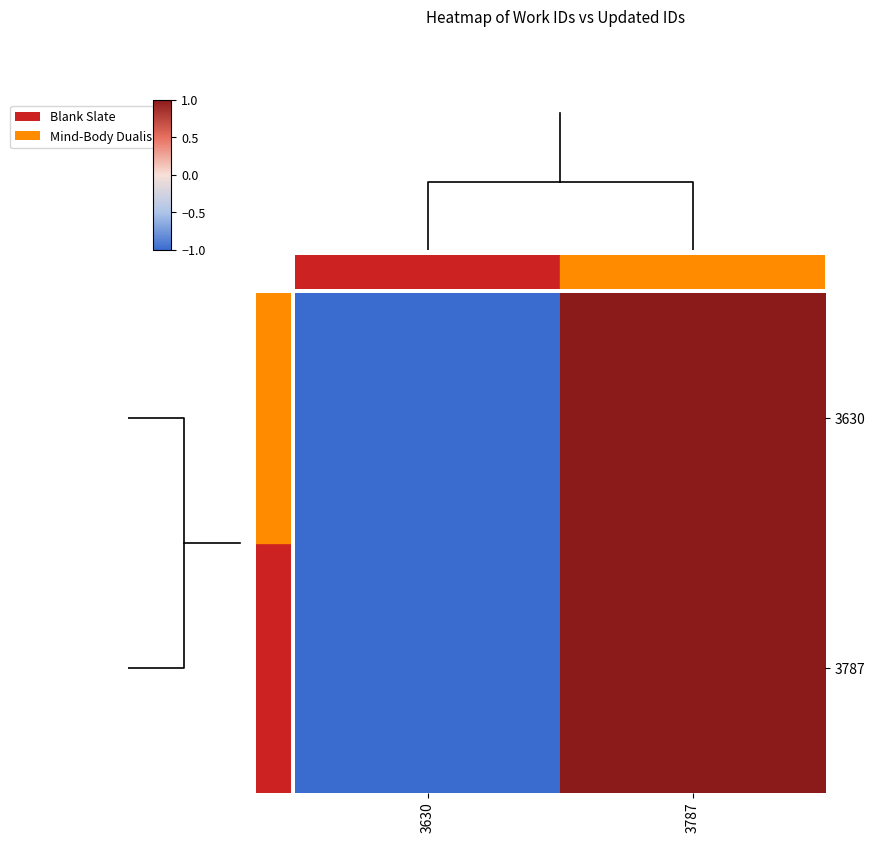

The value of 3787 at 3630 is -1. True or false?

False